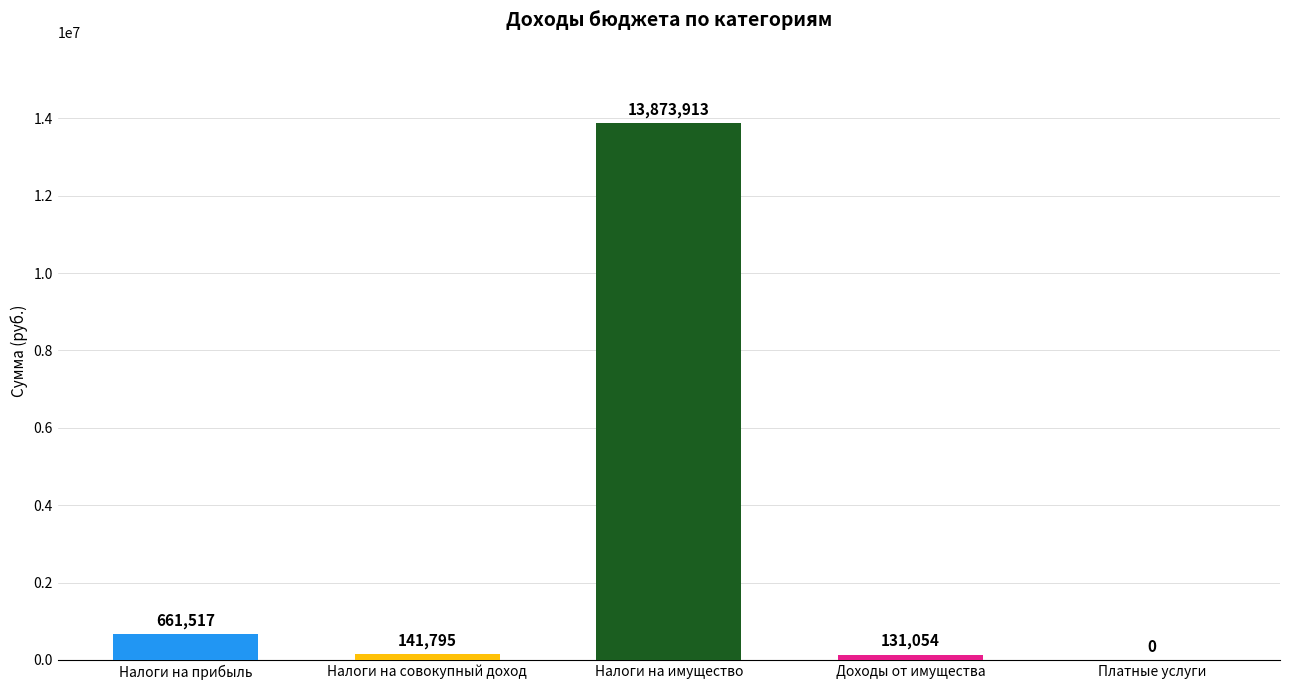

What is the average value?

2961656